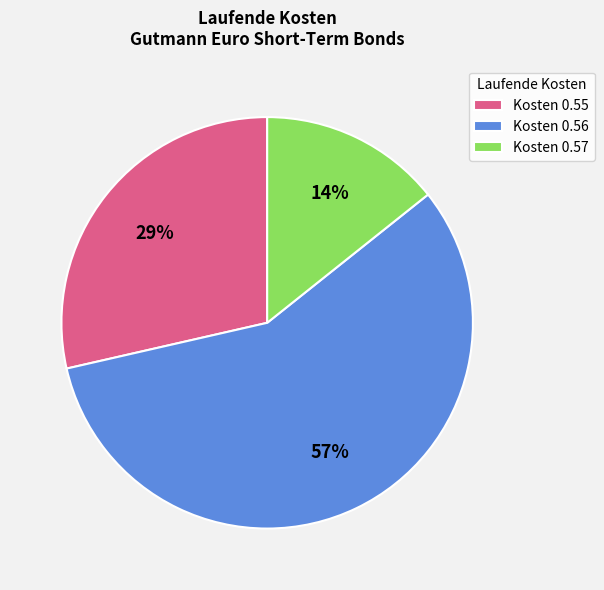

How many segments does this pie chart have?

3